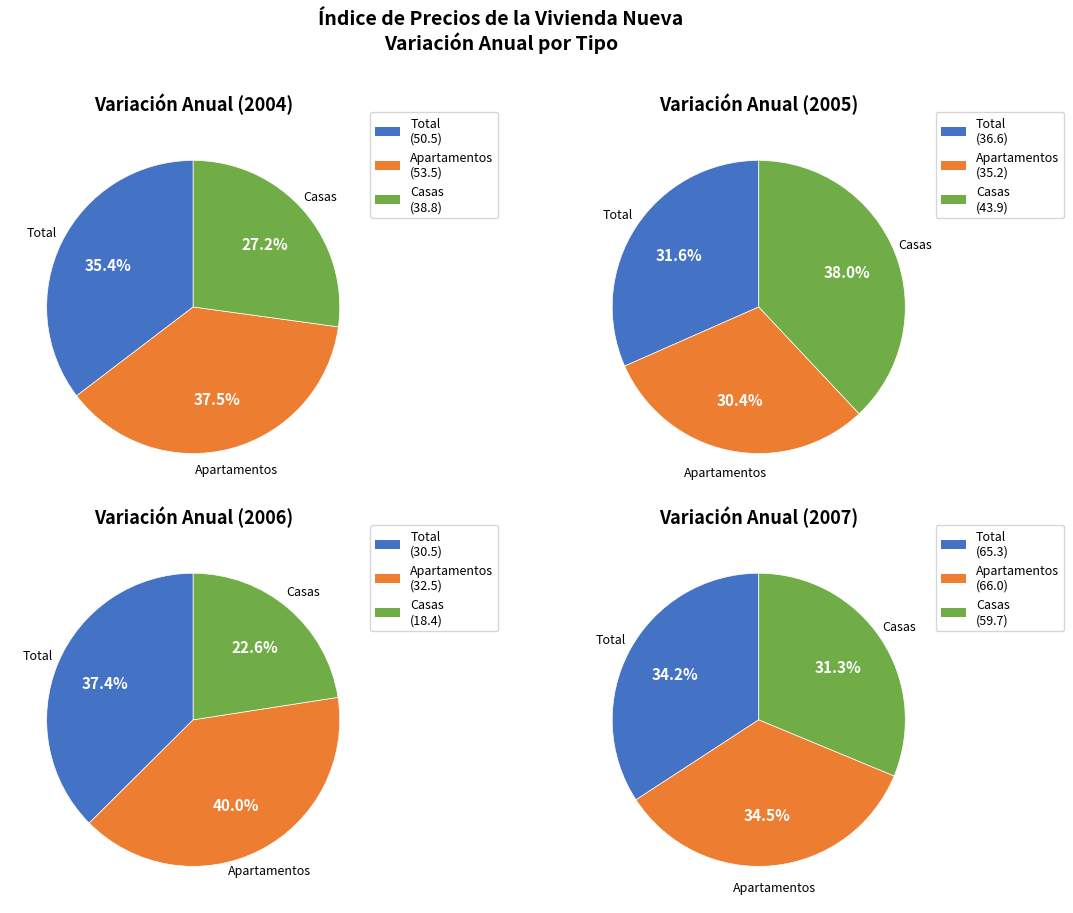

True or false: 9 accounts for 12% of the total.

False